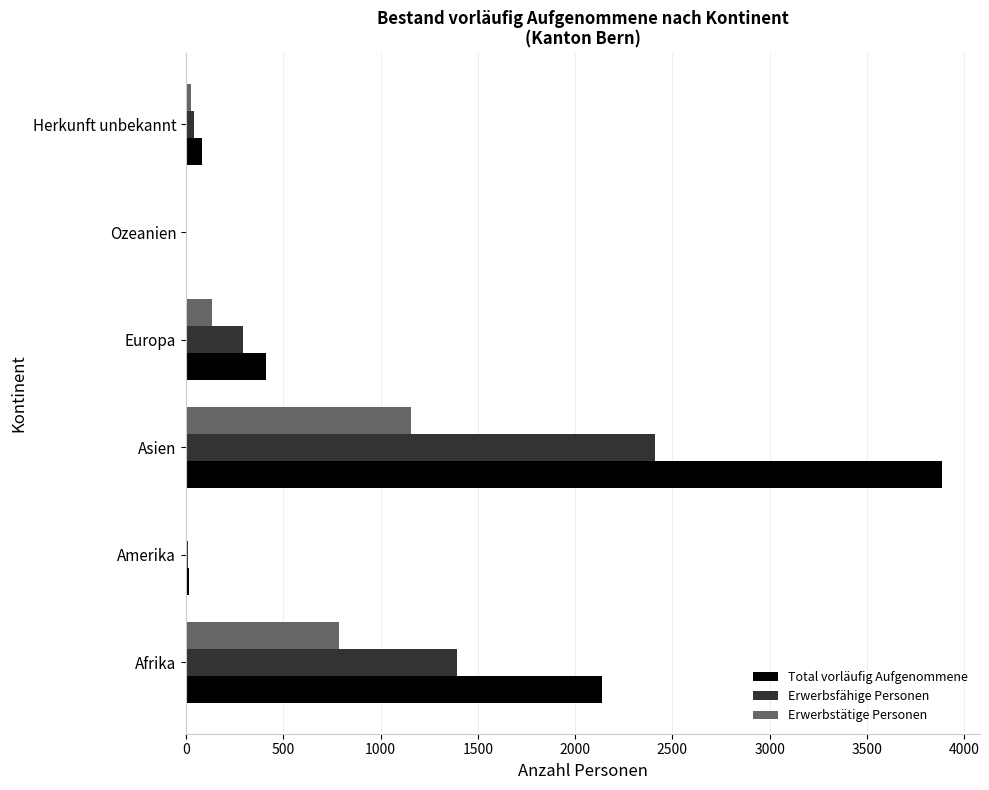

What is the sum of all Erwerbsfähige Personen values?

4149